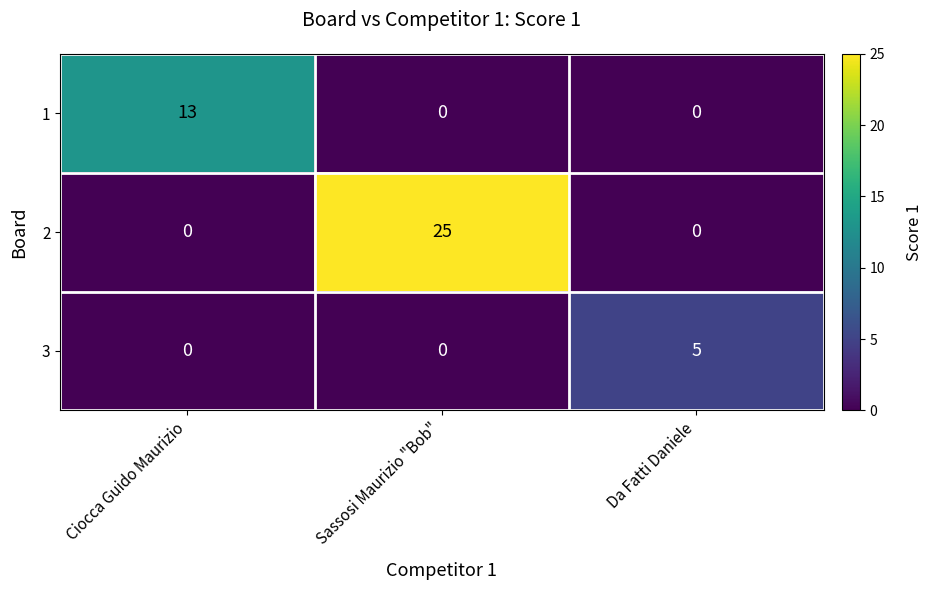

Which series has the largest range (max minus min)?

2